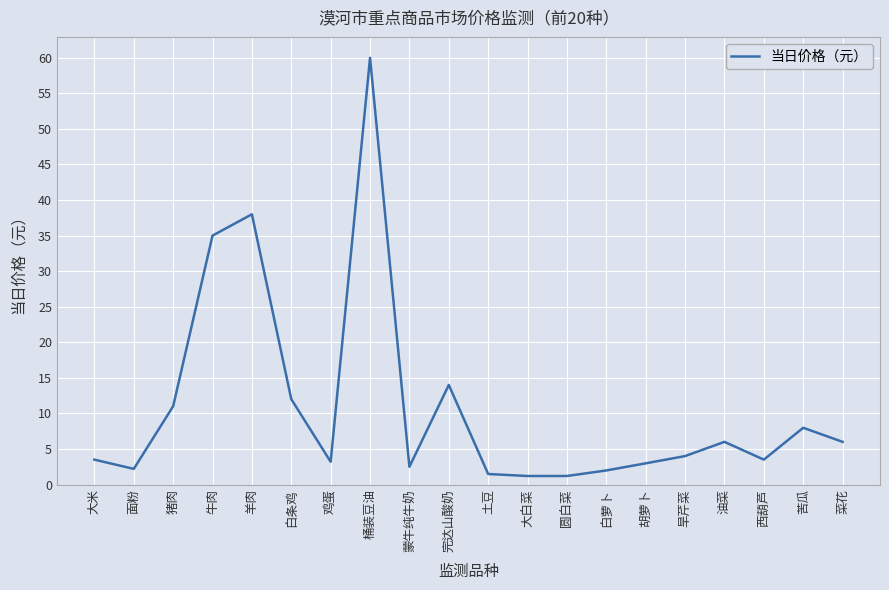

What position from the left is 面粉?

2